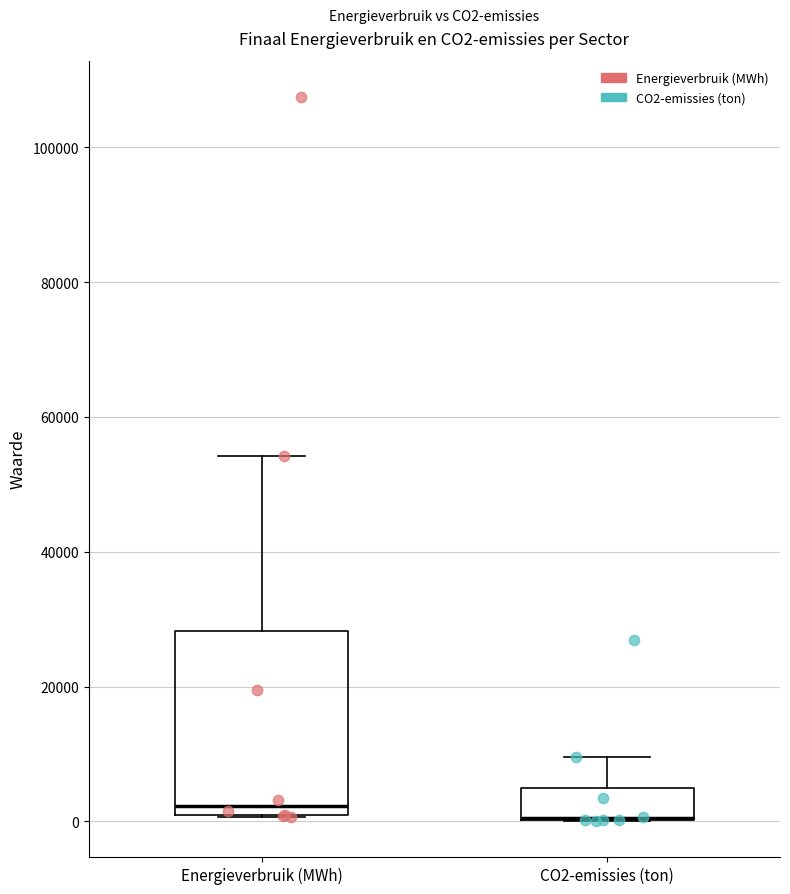

Reading left to right, transcribe this box plot: for each box, give where its median line is, the range the box spans, and where its two whiskers end, as read against the y-axis. The values are not printed on the chart, so give them approximately, as read against the axis.

Energieverbruik (MWh): median 2000, box 0 to 28000, whiskers 0 to 54000
CO2-emissies (ton): median 0 (drawn on the box's lower edge), box 0 to 4000, whiskers 0 to 10000